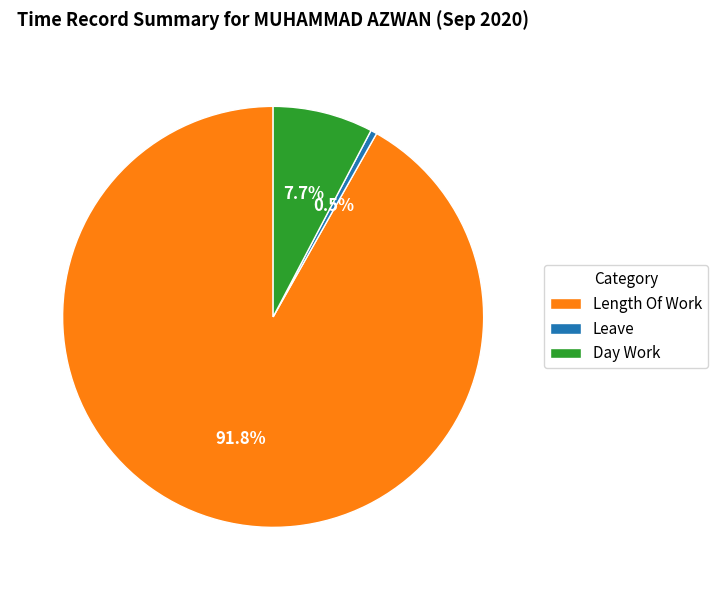

Approximately how many times larger is the value at Length Of Work compared to Day Work?

11.9